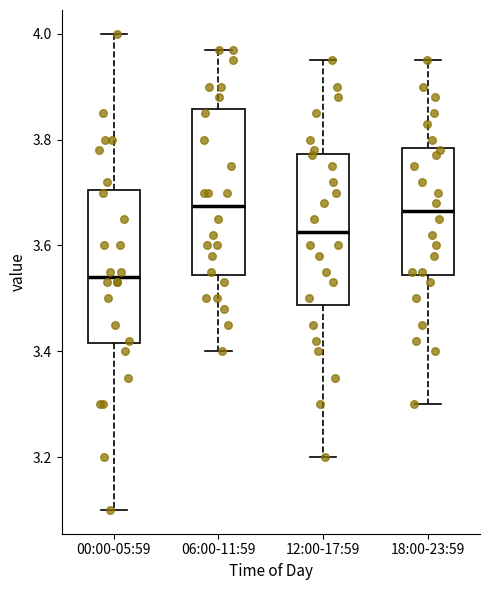

Reading left to right, transcribe this box plot: for each box, give where its median line is, the range the box spans, and where its two whiskers end, as read against the y-axis. The values are not printed on the chart, so give them approximately, as read against the axis.

00:00-05:59: median 3.54, box 3.42 to 3.70, whiskers 3.10 to 4.00
06:00-11:59: median 3.68, box 3.54 to 3.86, whiskers 3.40 to 3.98
12:00-17:59: median 3.62, box 3.48 to 3.78, whiskers 3.20 to 3.96
18:00-23:59: median 3.66, box 3.54 to 3.78, whiskers 3.30 to 3.96